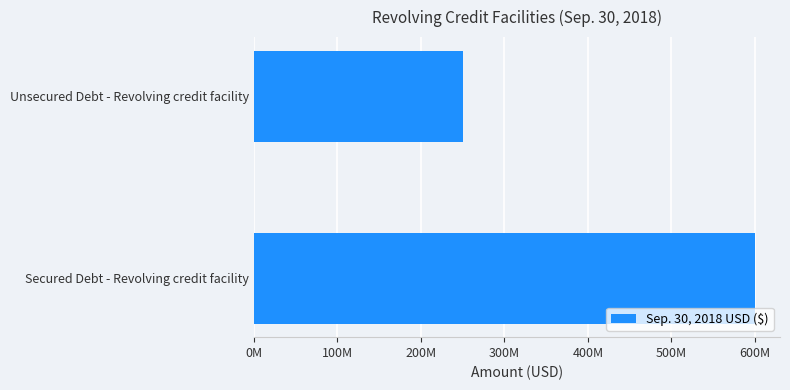

Does the chart contain any negative values?

No